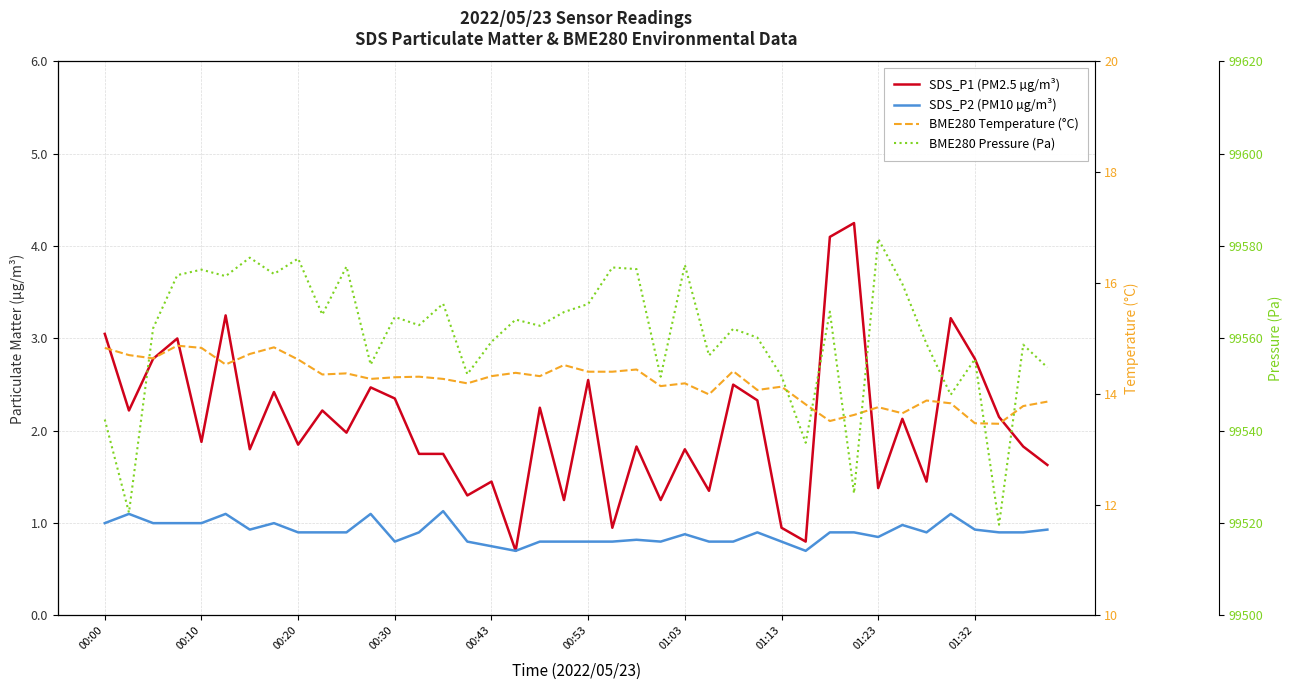

True or false: SDS_P1 (PM2.5 µg/m³) and BME280 Pressure (Pa) cross at least once.

False